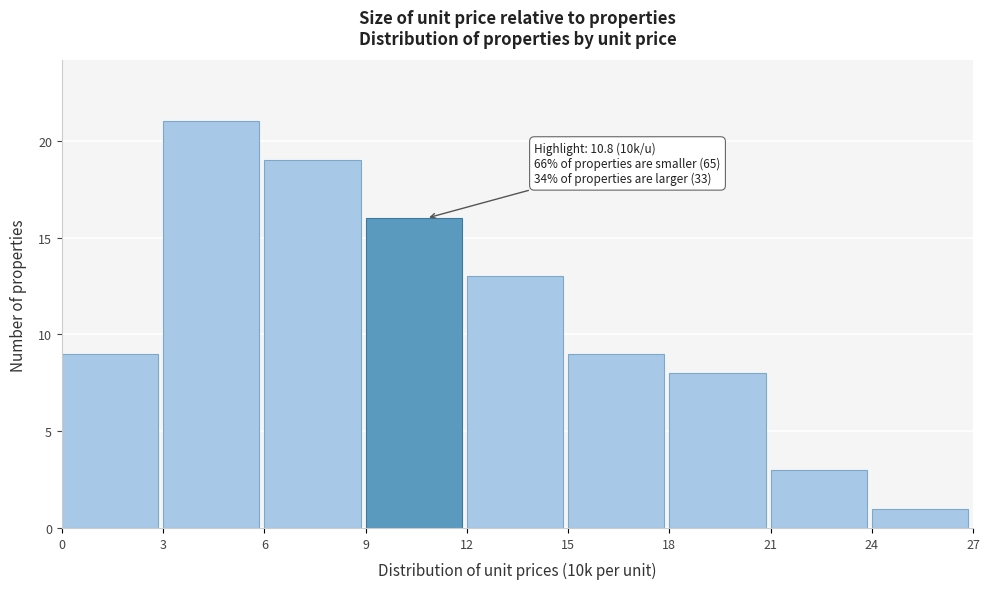

Which range on the x-axis has the tallest bar?

3 to 6